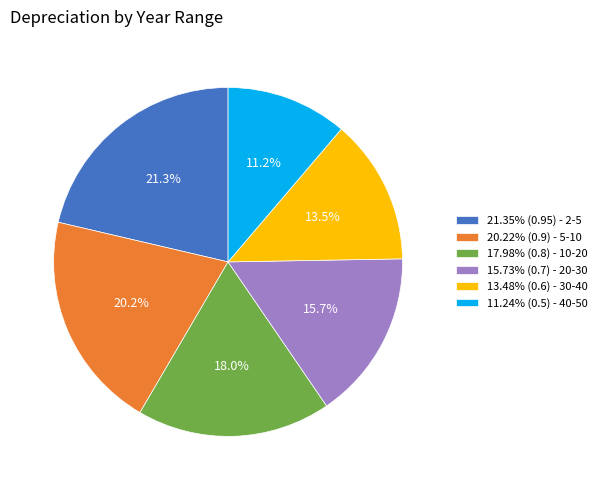

Is there any slice that represents more than half of the pie?

No